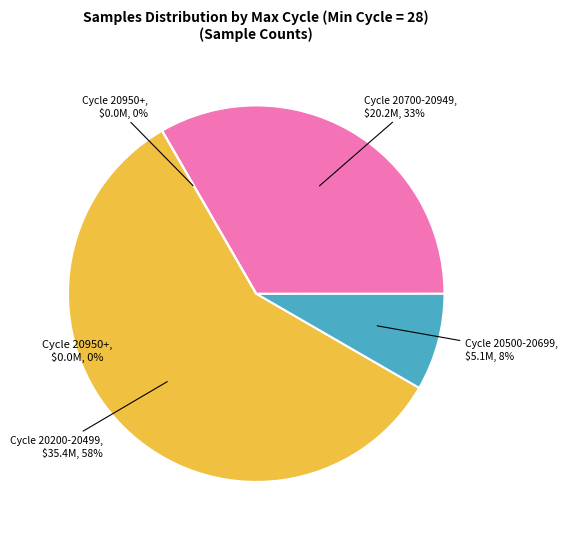

To the nearest percent, what portion does 28/20948 represent?

8%